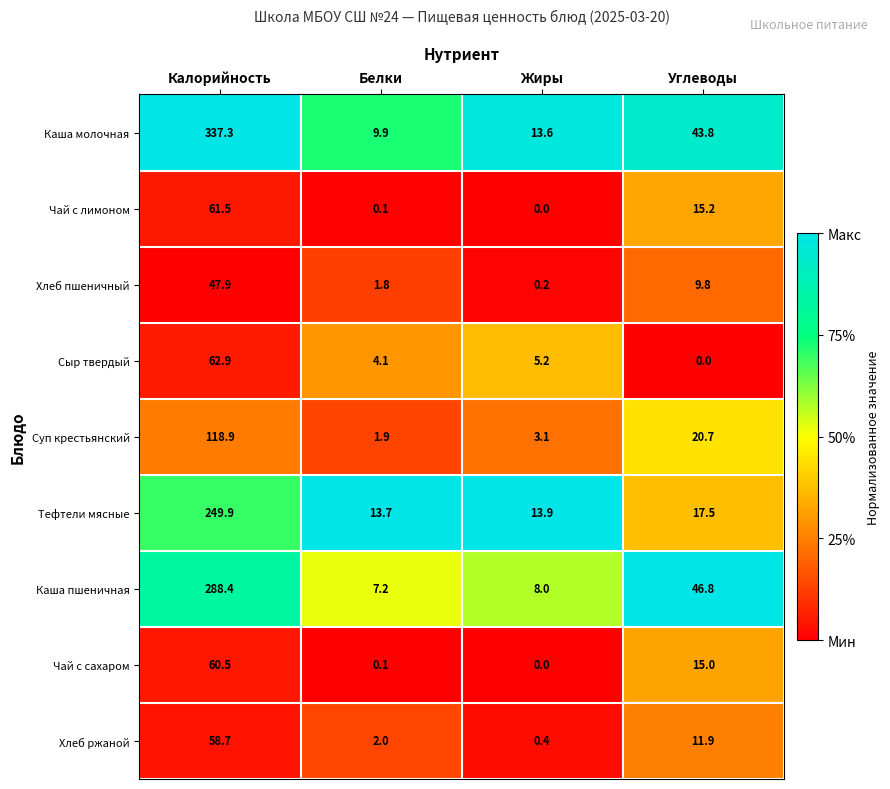

Which series has the largest total across all categories?

Каша молочная